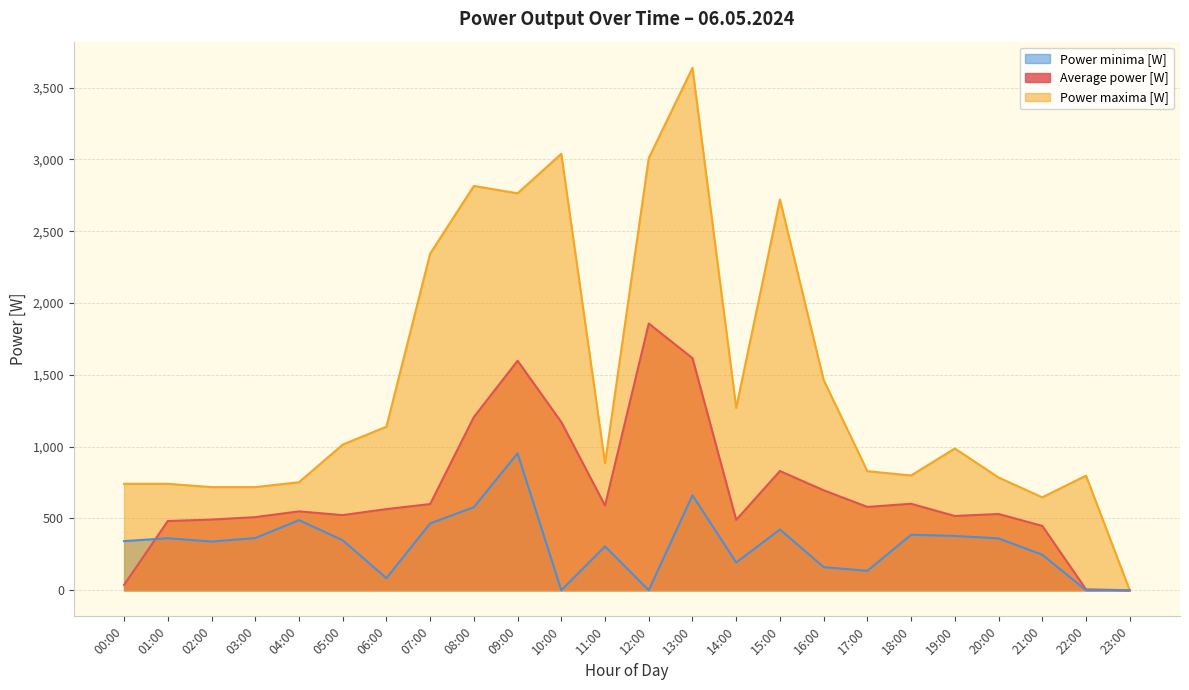

Which has a higher value, 18:00 or 05:00?

18:00